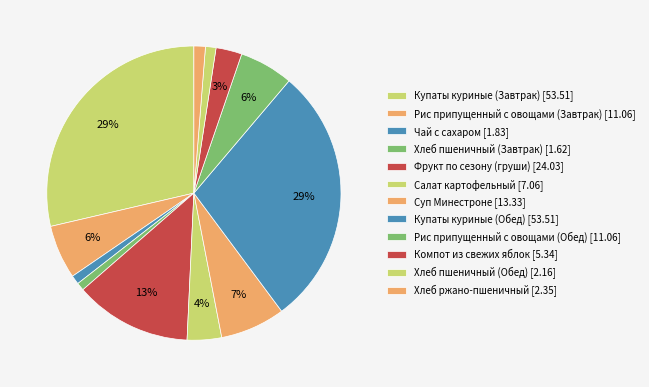

Rank the categories by value from highest to lowest.

Купаты куриные (Завтрак), Купаты куриные (Обед), Фрукт по сезону (груши), Суп Минестроне, Рис припущенный с овощами (Завтрак), Рис припущенный с овощами (Обед), Салат картофельный, Компот из свежих яблок, Хлеб ржано-пшеничный, Хлеб пшеничный (Обед), Чай с сахаром, Хлеб пшеничный (Завтрак)